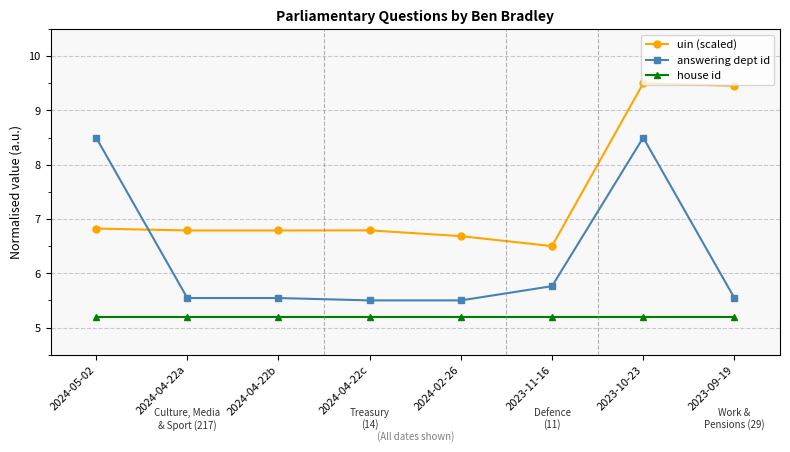

What are all the series names shown in the legend?

uin (scaled), answering dept id, house id